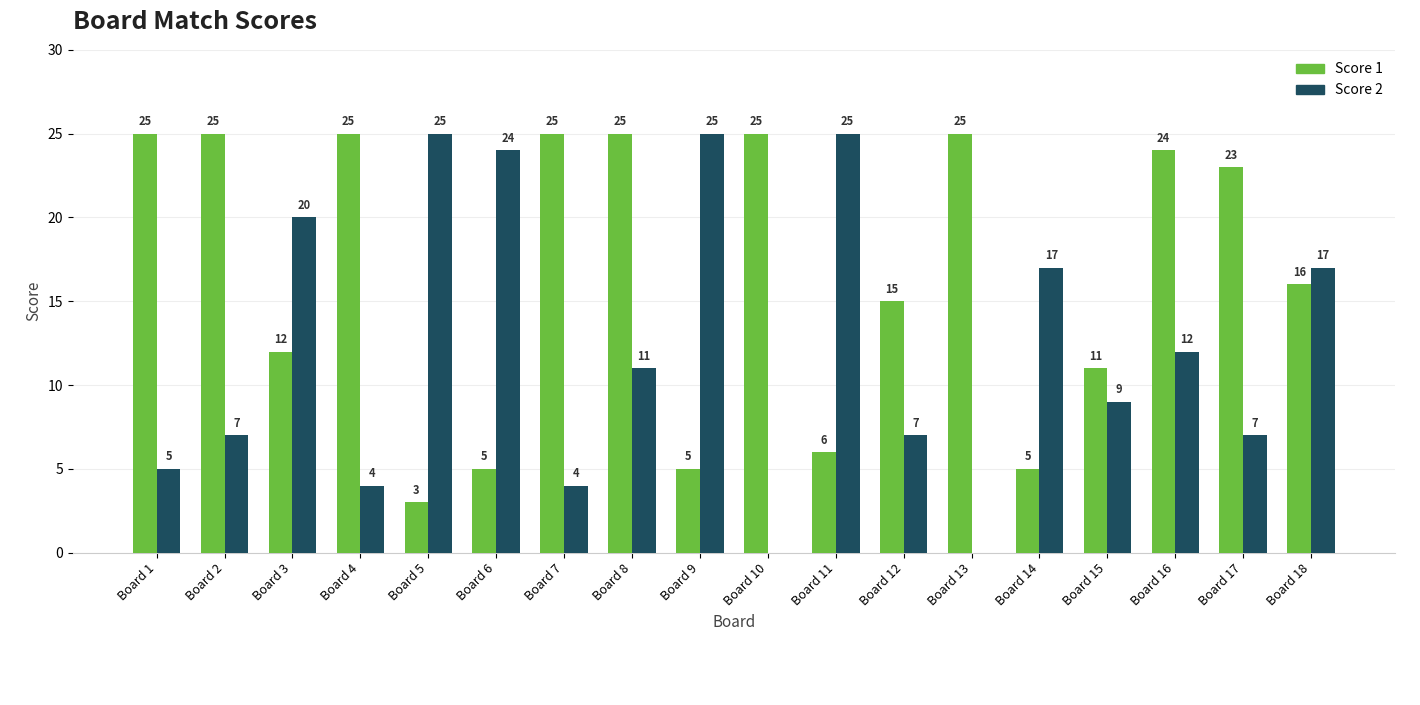

Which series has the largest total across all categories?

Score 1